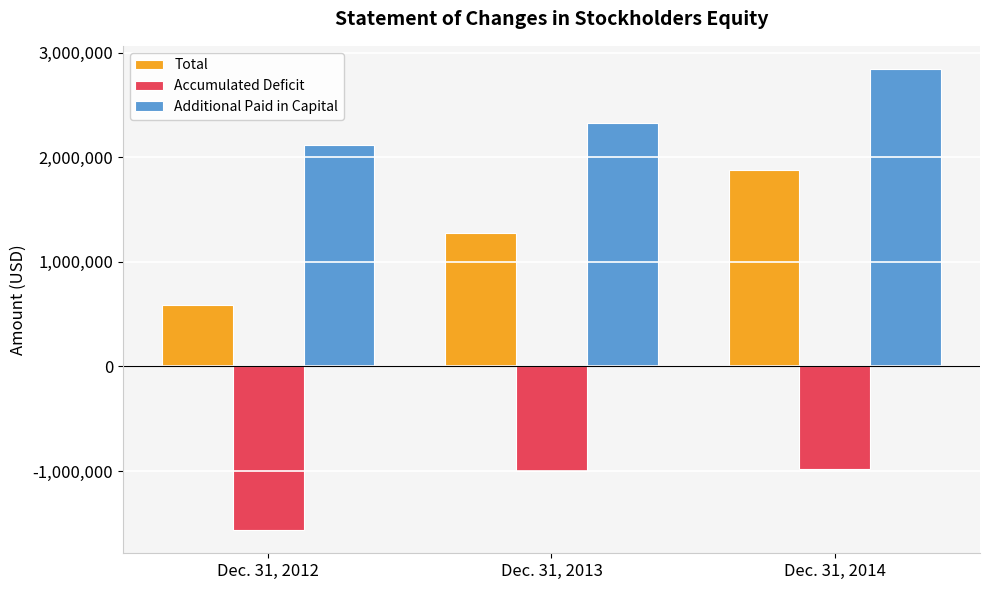

True or false: Accumulated Deficit has a value of -1565505 at Dec. 31, 2012.

True